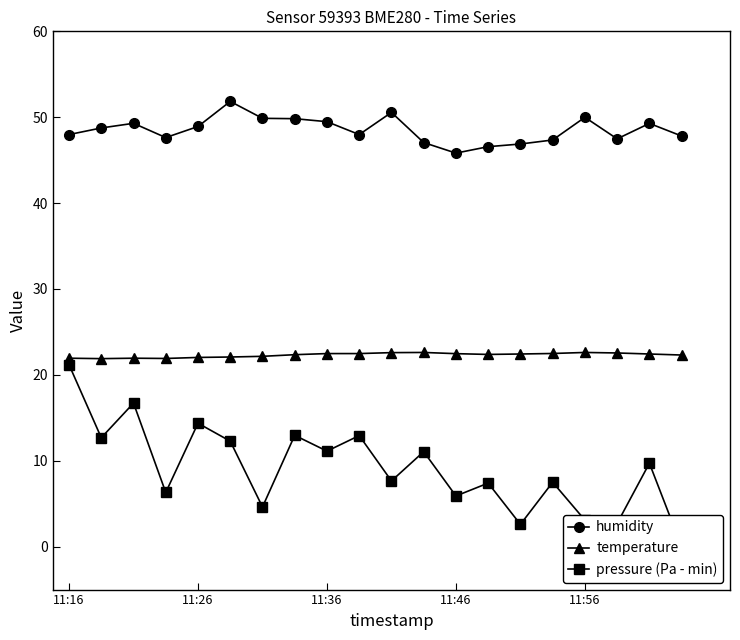

What are all the series names shown in the legend?

humidity, temperature, pressure (Pa - min)